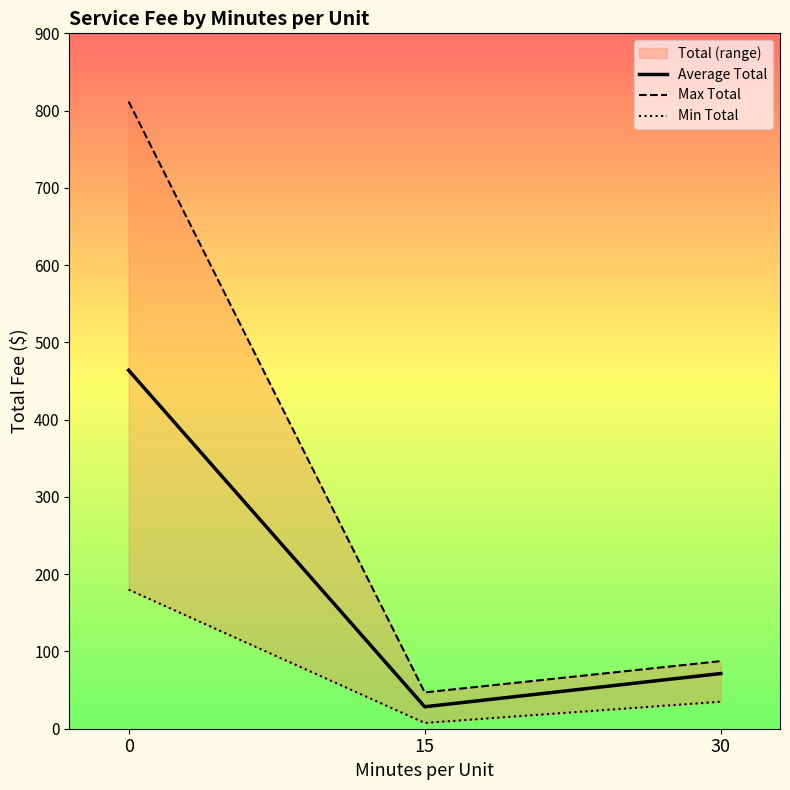

Rank the categories by Min Total value from lowest to highest.

15, 30, 0